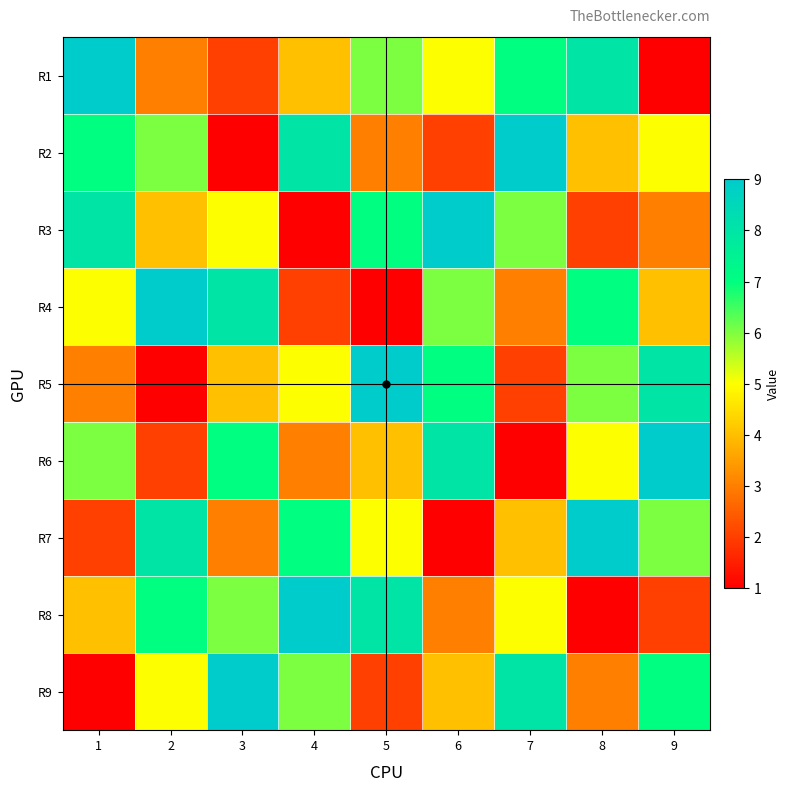

Which series has the largest total across all categories?

R1